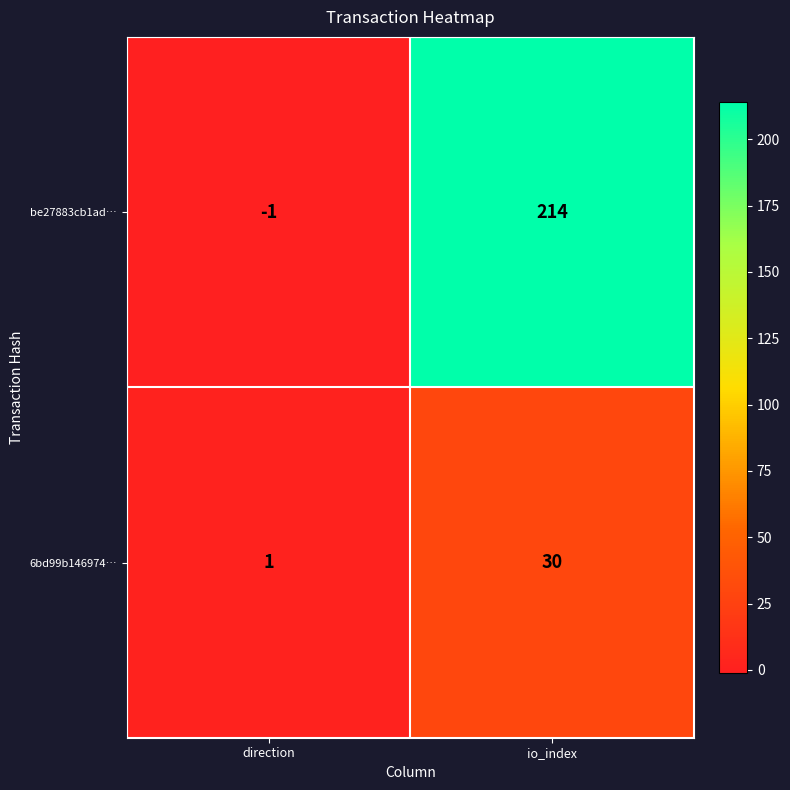

Reading left to right, list all the values displayed in this chart.

be27883cb1ad…: -1	214
6bd99b146974…: 1	30